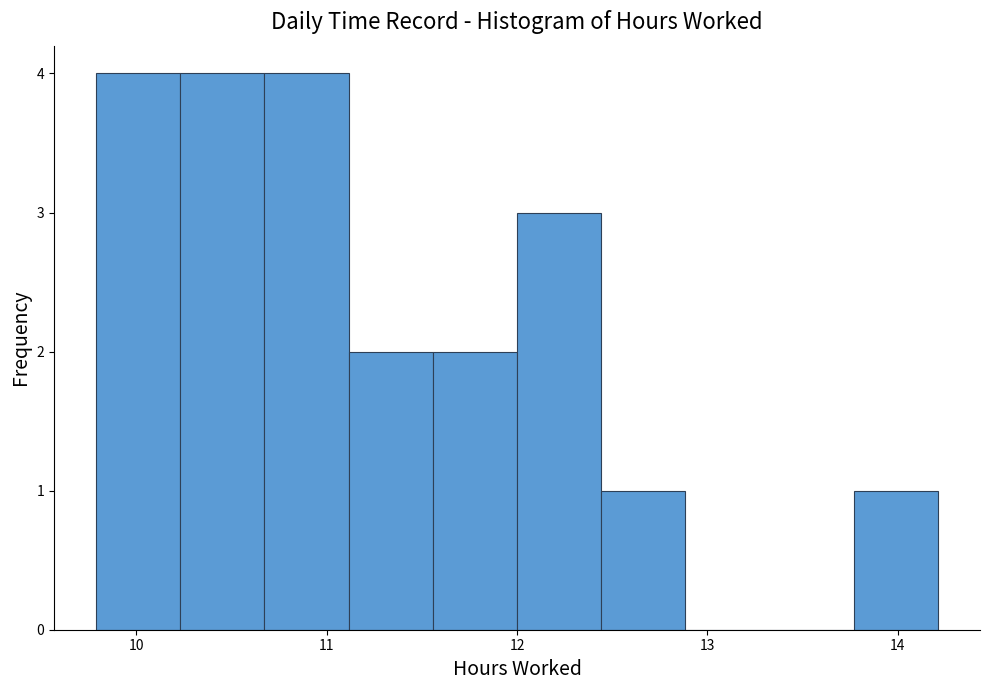

Reading left to right, transcribe this chart: for each bar, give the range it covers on the x-axis and its height. Neither the bar edges nor the heights are printed on the chart, so give them approximately, as read against the axes.

9.8 to 10.2: 4
10.2 to 10.7: 4
10.7 to 11.1: 4
11.1 to 11.6: 2
11.6 to 12.0: 2
12.0 to 12.4: 3
12.4 to 12.9: 1
12.9 to 13.3: 0
13.3 to 13.8: 0
13.8 to 14.2: 1